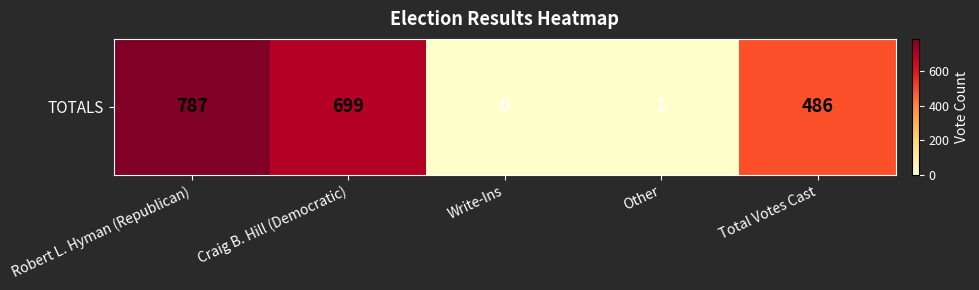

The chart shows a value of 2 at Other. True or false?

False